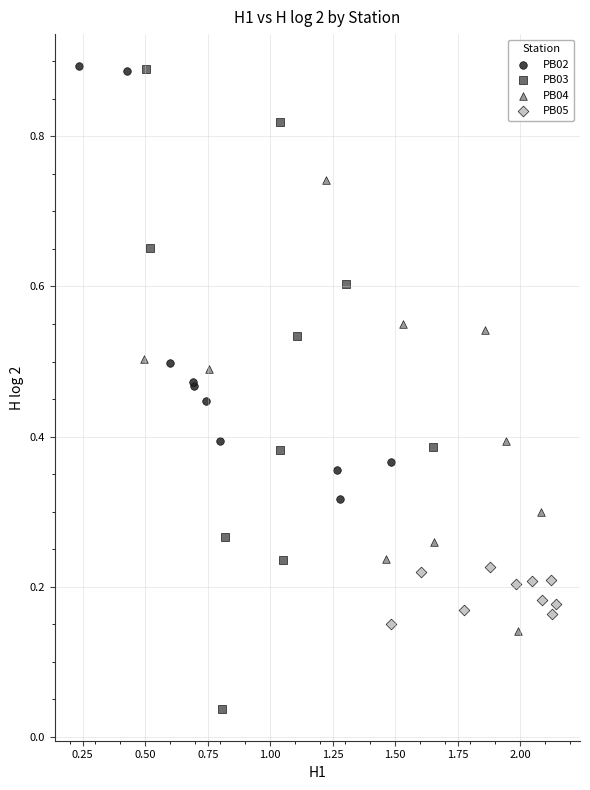

Which series has the widest spread of Y values?

PB03